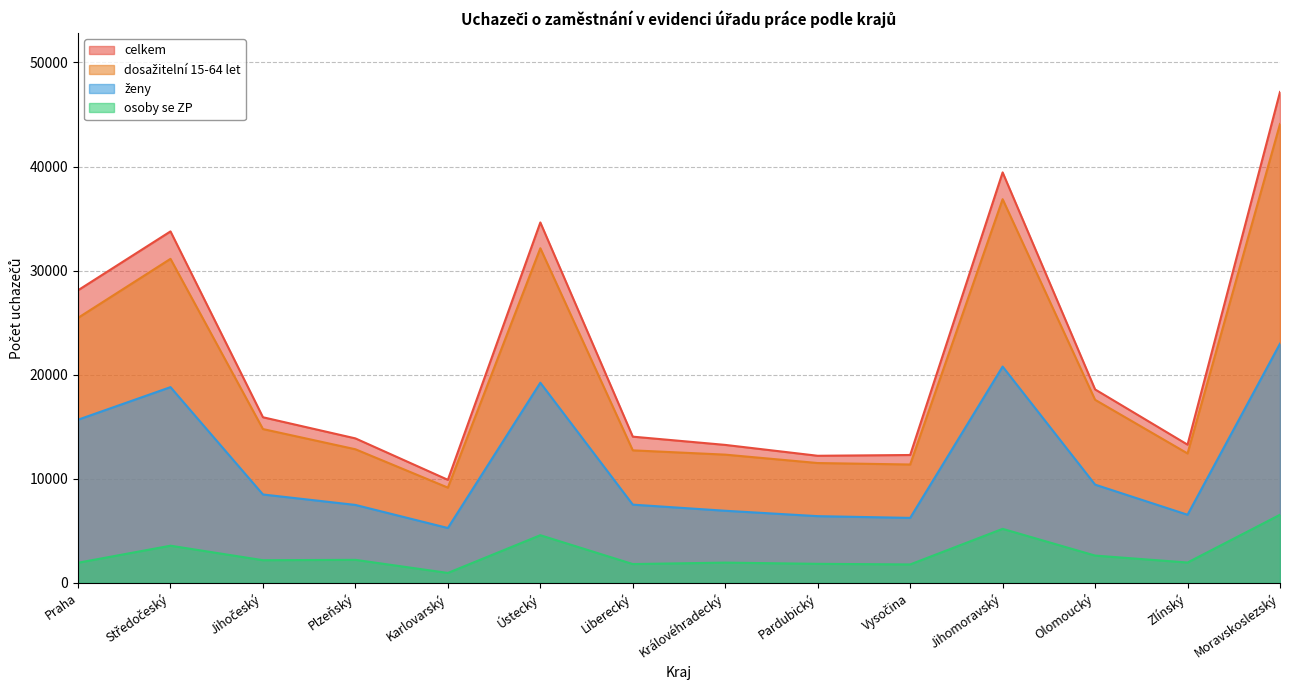

Count the number of categories in the chart.

14